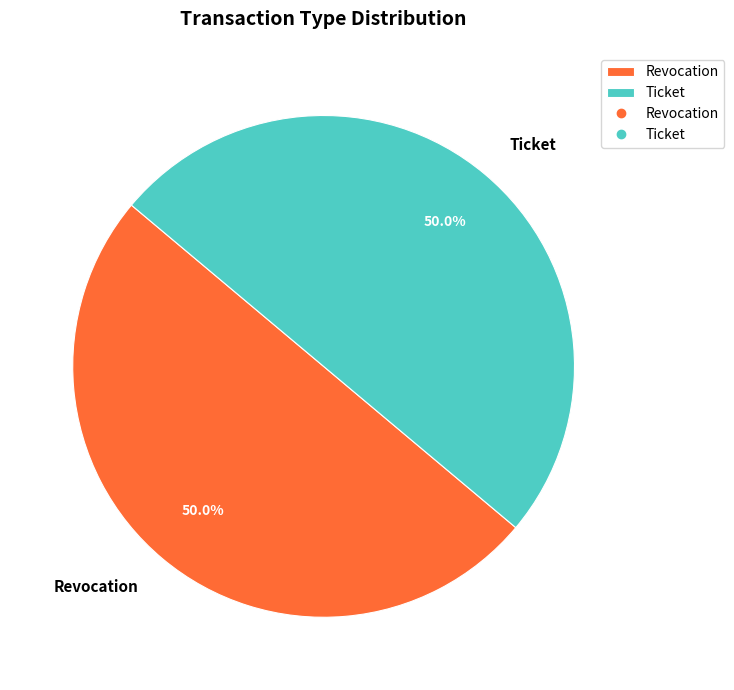

Do Revocation and Ticket together represent more than half of the pie?

Yes